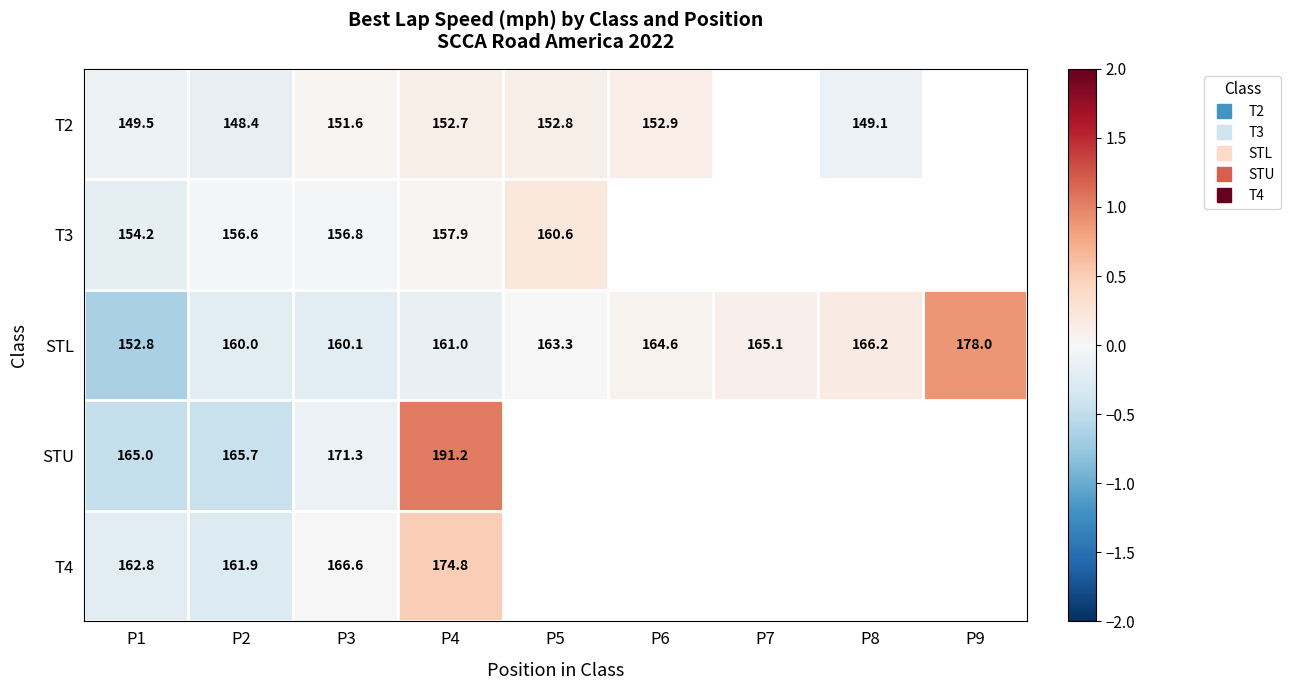

At which category is the sum across all series the highest?

P4